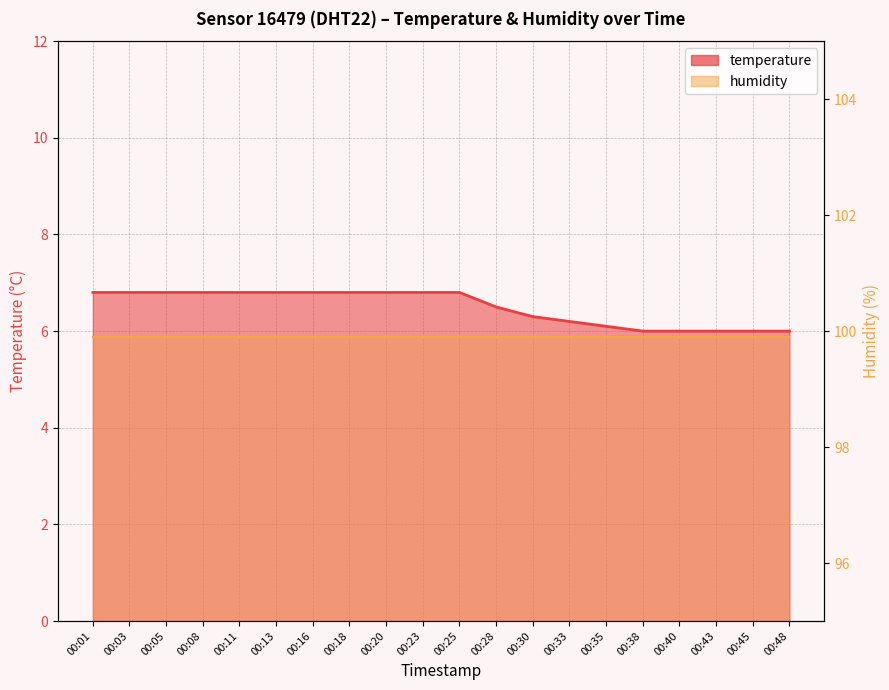

What is the sum of all values?

129.9